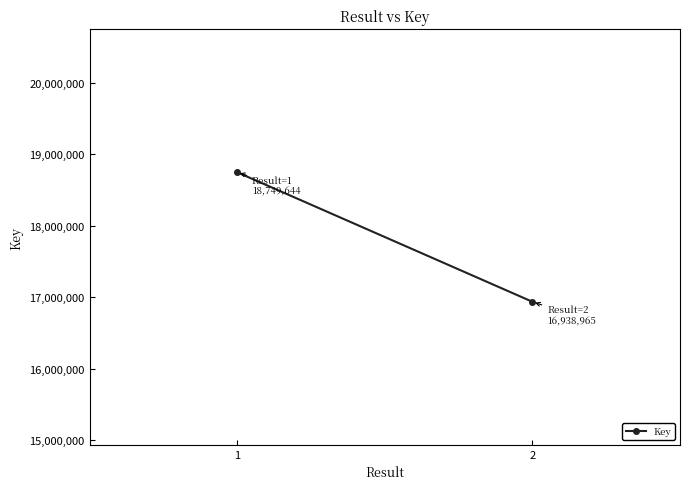

Reading left to right, extract all data points from this chart.

18749644	16938965